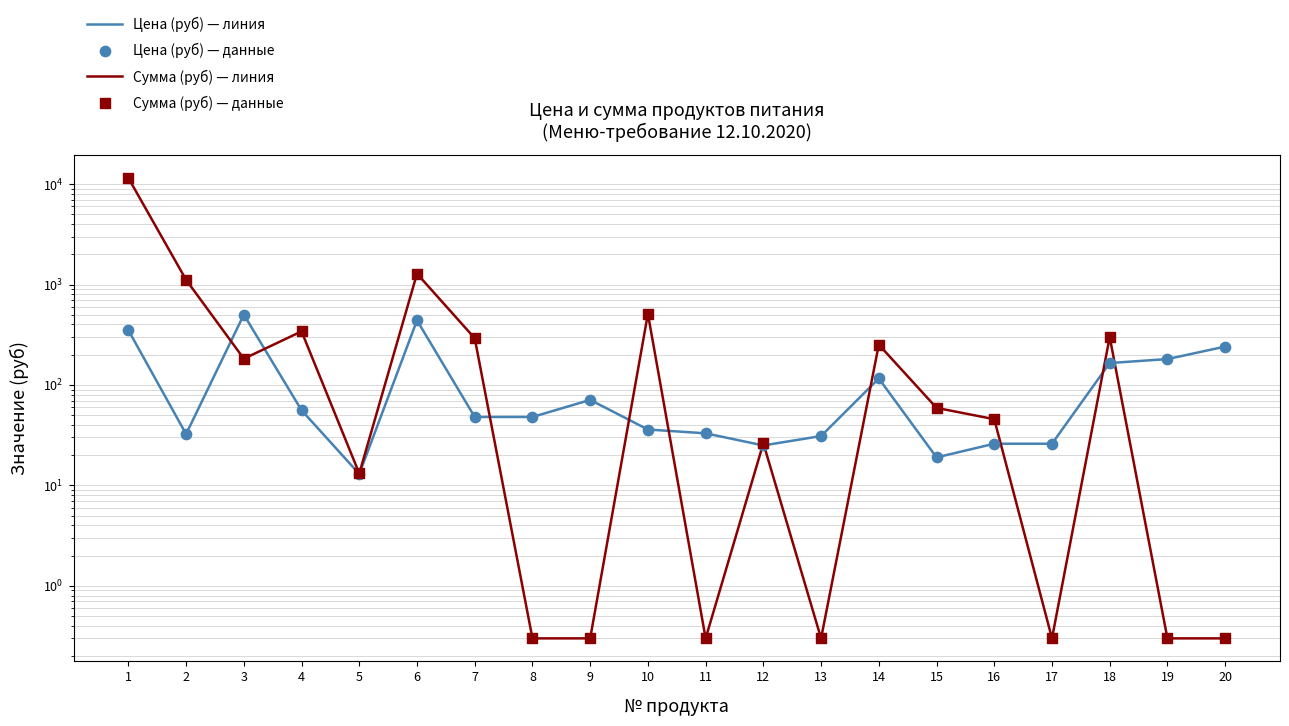

Which series reaches the maximum Y coordinate?

Сумма (руб) — линия